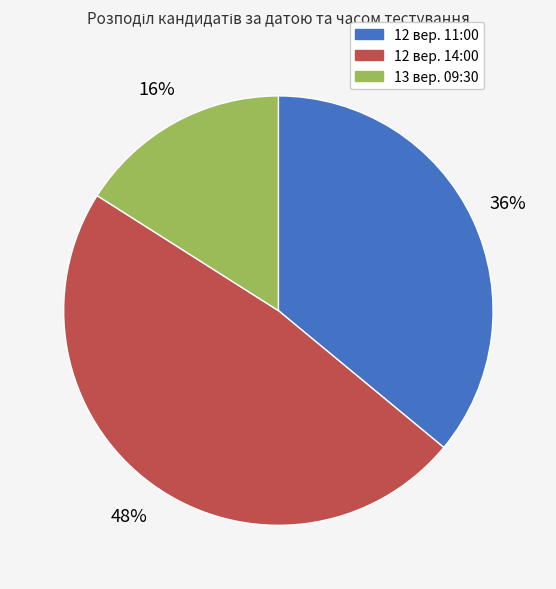

To the nearest percent, what percentage of the pie is 13 вер. 09:30?

16%